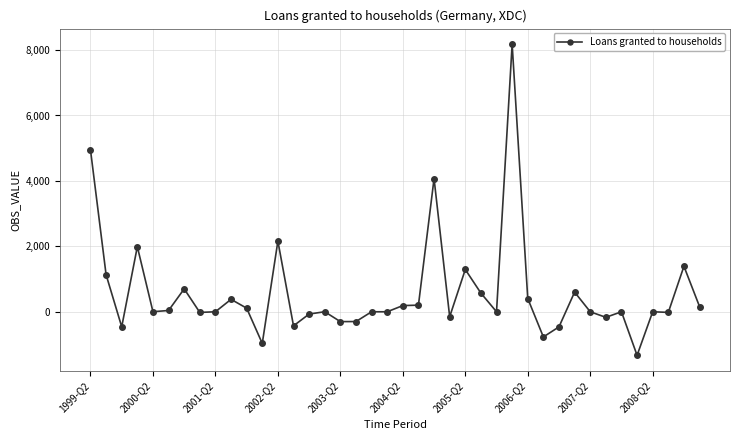

What is the difference between the second highest and second lowest values?

5916